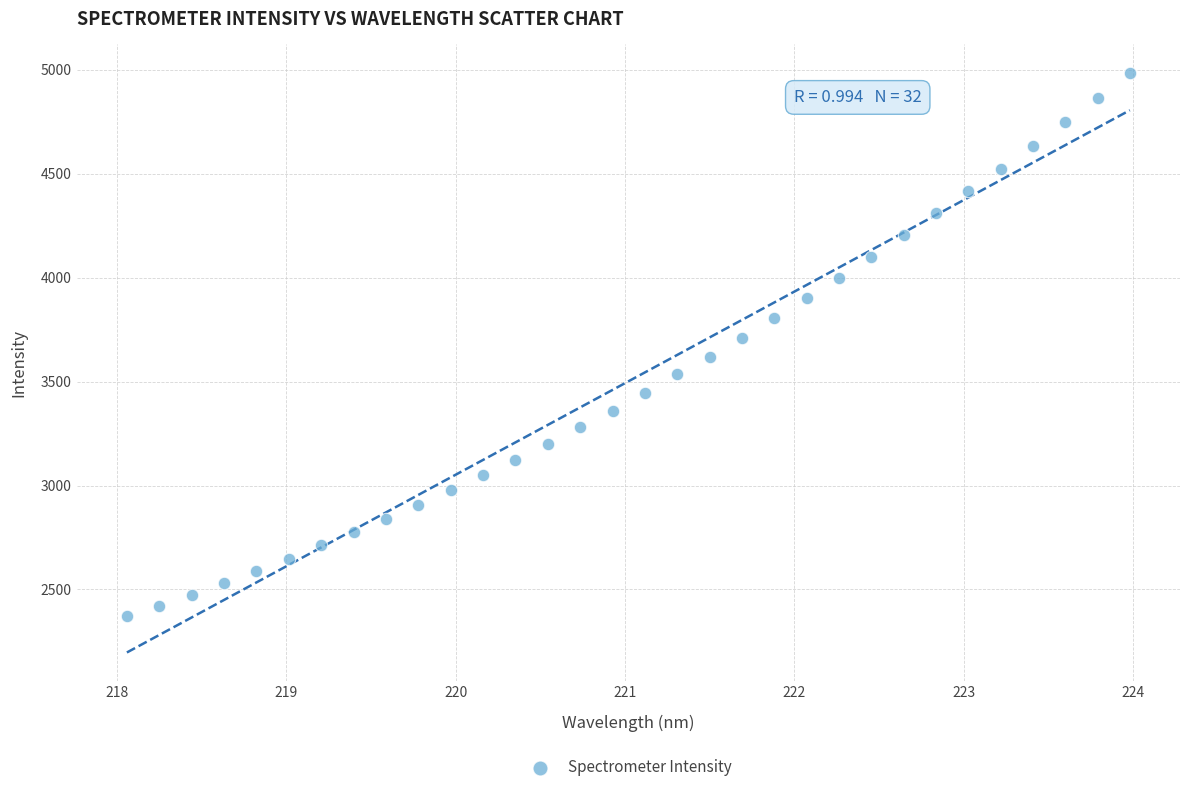

What is the range of Y values (max minus min)?

2612.3